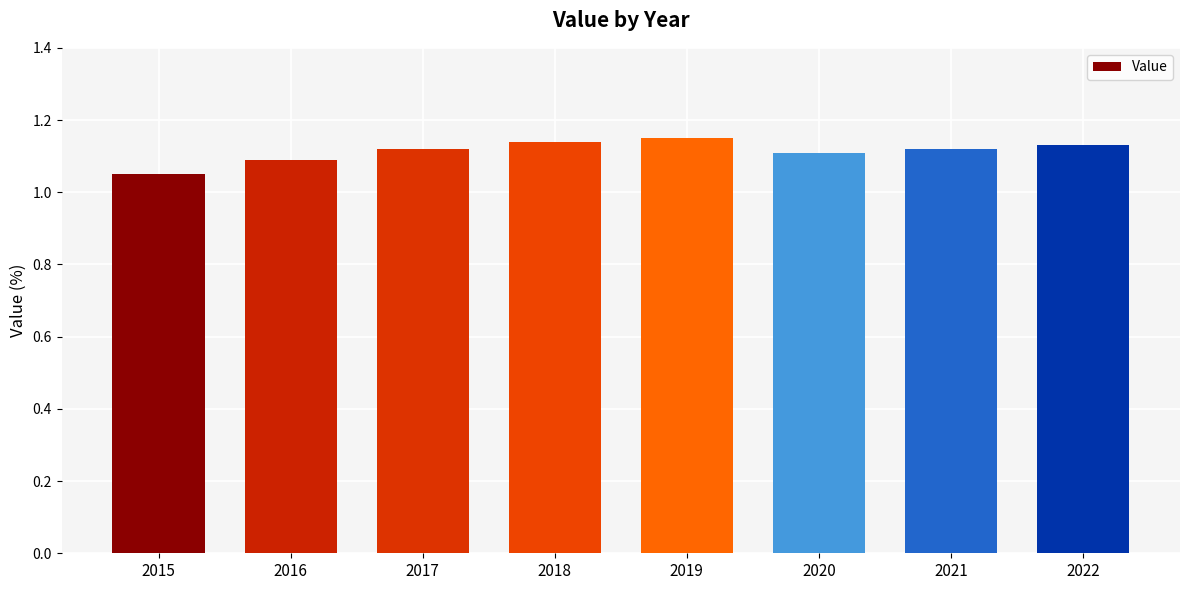

What is the sum of all values?

8.9